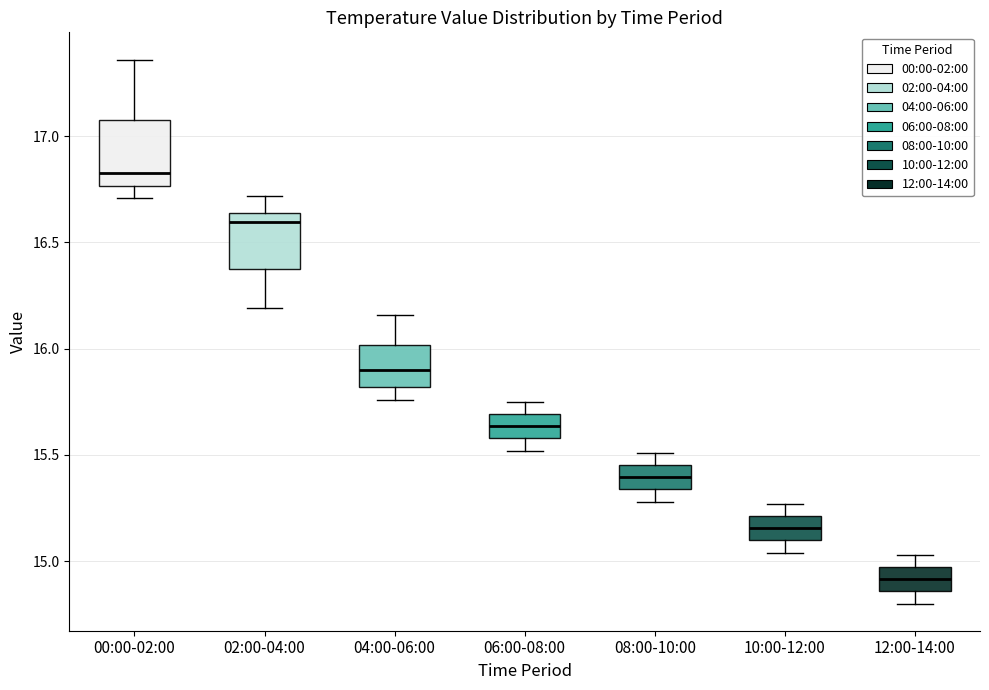

Reading left to right, transcribe this box plot: for each box, give where its median line is, the range the box spans, and where its two whiskers end, as read against the y-axis. The values are not printed on the chart, so give them approximately, as read against the axis.

00:00-02:00: median 16.85, box 16.75 to 17.10, whiskers 16.70 to 17.35
02:00-04:00: median 16.60, box 16.35 to 16.65, whiskers 16.20 to 16.70
04:00-06:00: median 15.90, box 15.80 to 16.00, whiskers 15.75 to 16.15
06:00-08:00: median 15.65, box 15.60 to 15.70, whiskers 15.50 to 15.75
08:00-10:00: median 15.40, box 15.35 to 15.45, whiskers 15.30 to 15.50
10:00-12:00: median 15.15, box 15.10 to 15.20, whiskers 15.05 to 15.25
12:00-14:00: median 14.90, box 14.85 to 14.95, whiskers 14.80 to 15.05